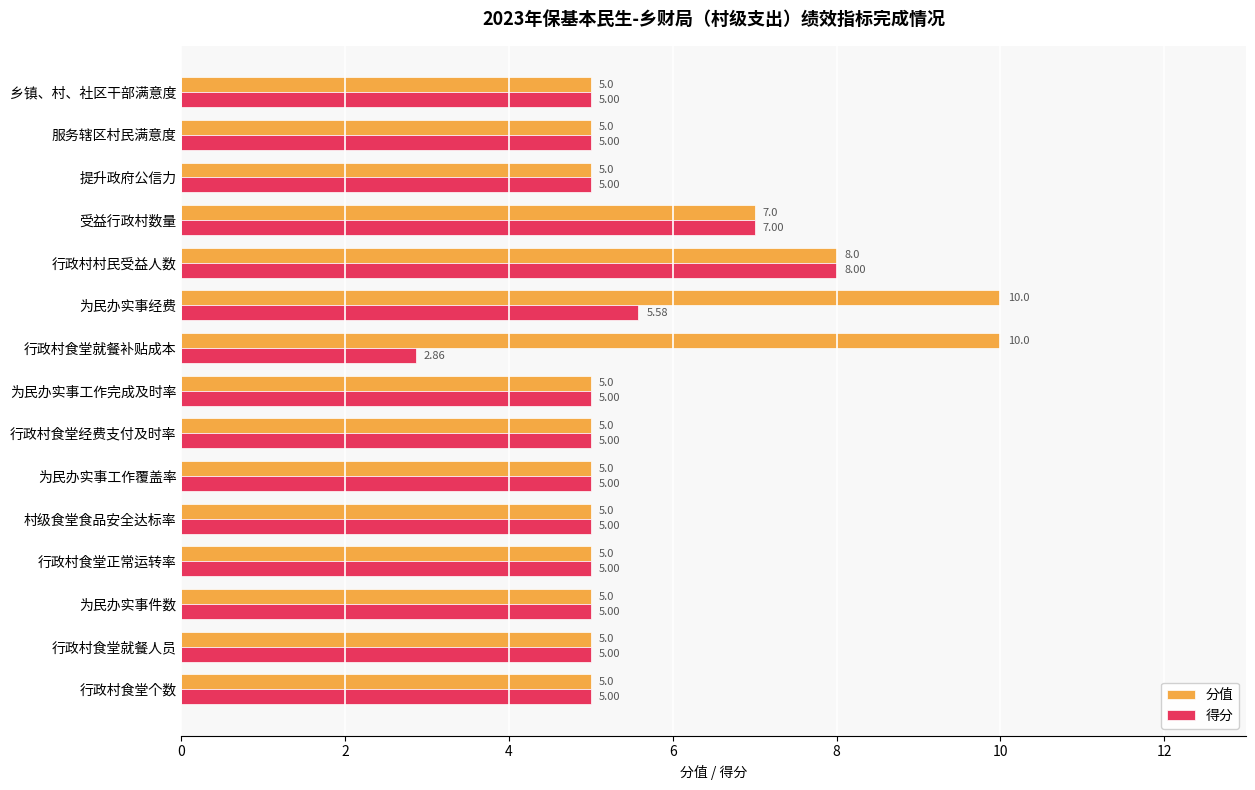

Count the number of data series in this chart.

2